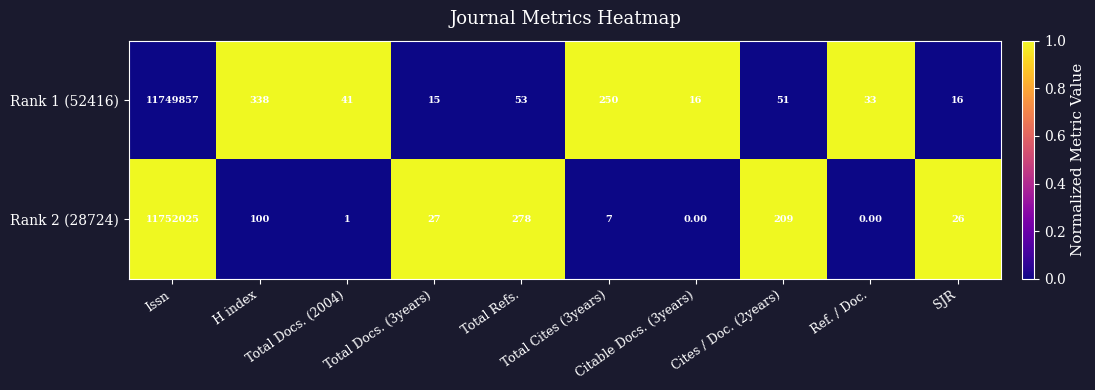

List the series in order of their overall mean, lowest first.

Rank 1 (52416), Rank 2 (28724)